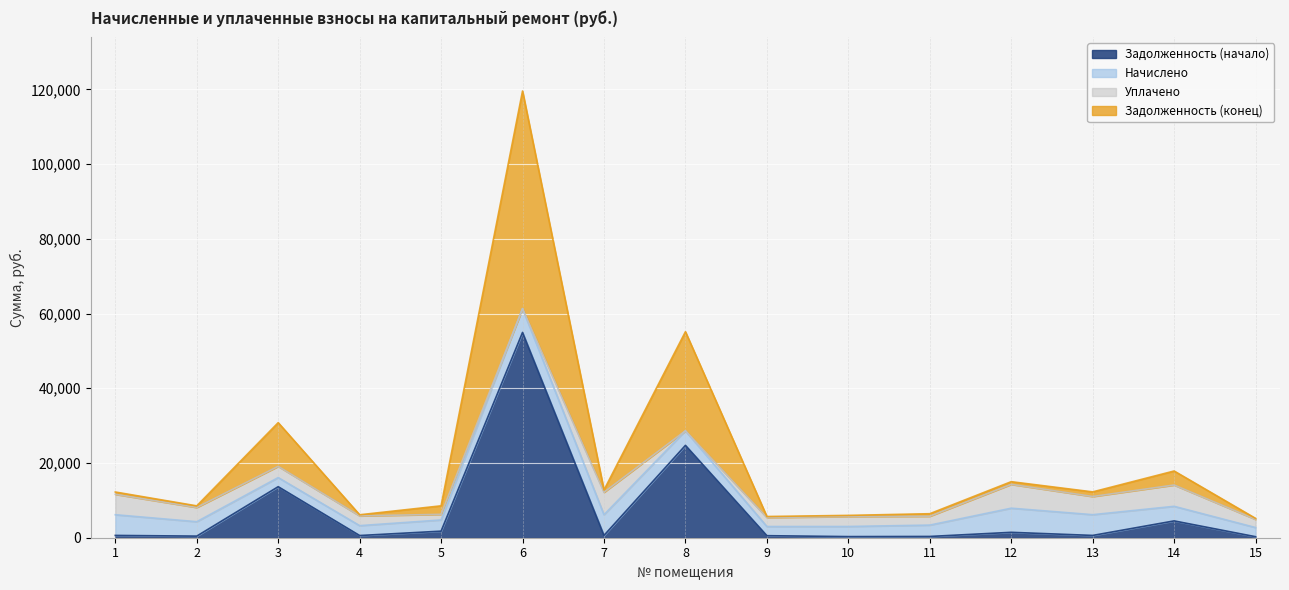

Which category has the lowest value in the Задолженность (конец) series?

15